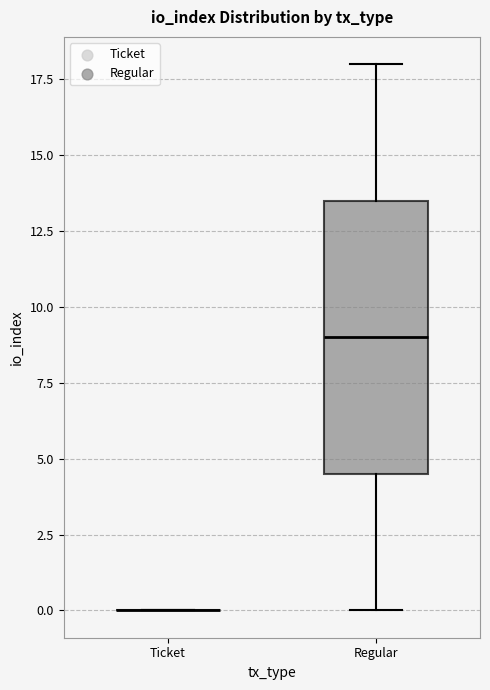

Reading left to right, read every box against the y-axis: the position of its median line, the range the box covers, and the ends of its whiskers. The values are not printed on the chart, so give them approximately, as read against the axis.

Ticket: box collapsed to a line at 0.0, whiskers 0.0 to 0.0
Regular: median 9.0, box 4.5 to 13.5, whiskers 0.0 to 18.0